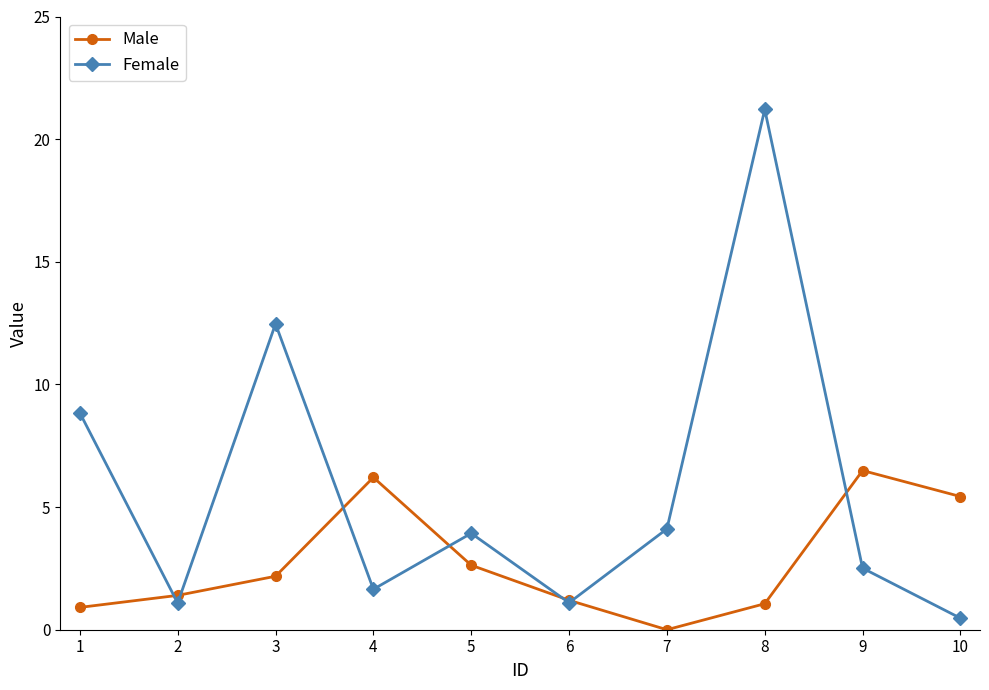

At which label does Female first exceed 3?

1